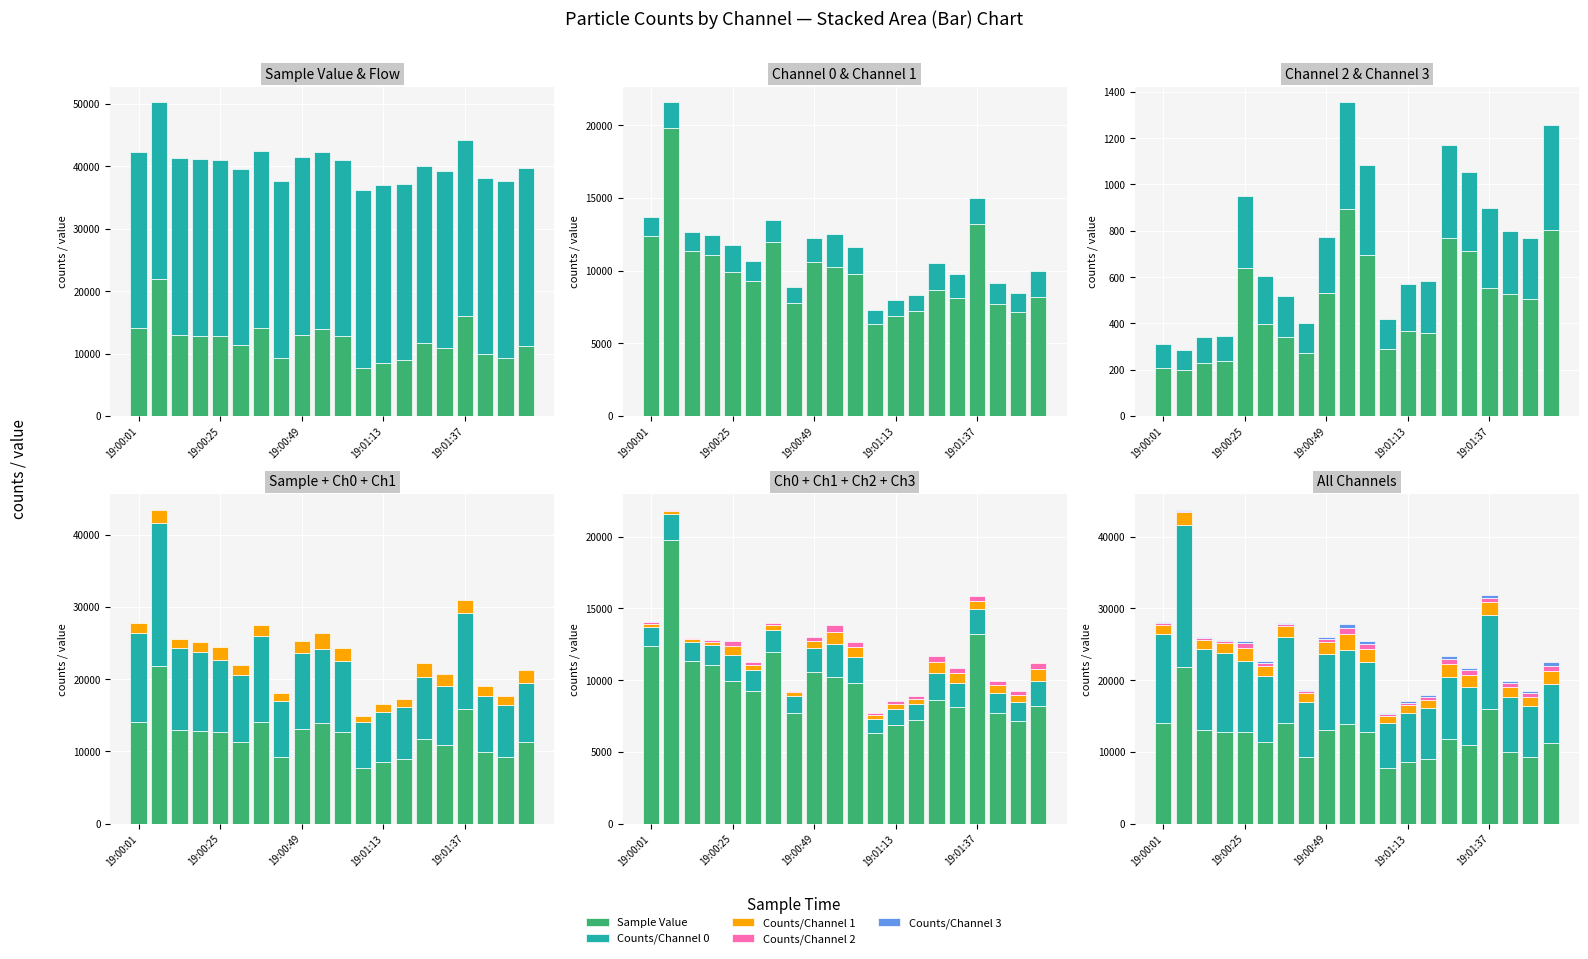

What is the difference between the maximum and minimum values in the Counts/Channel 2 series?

695